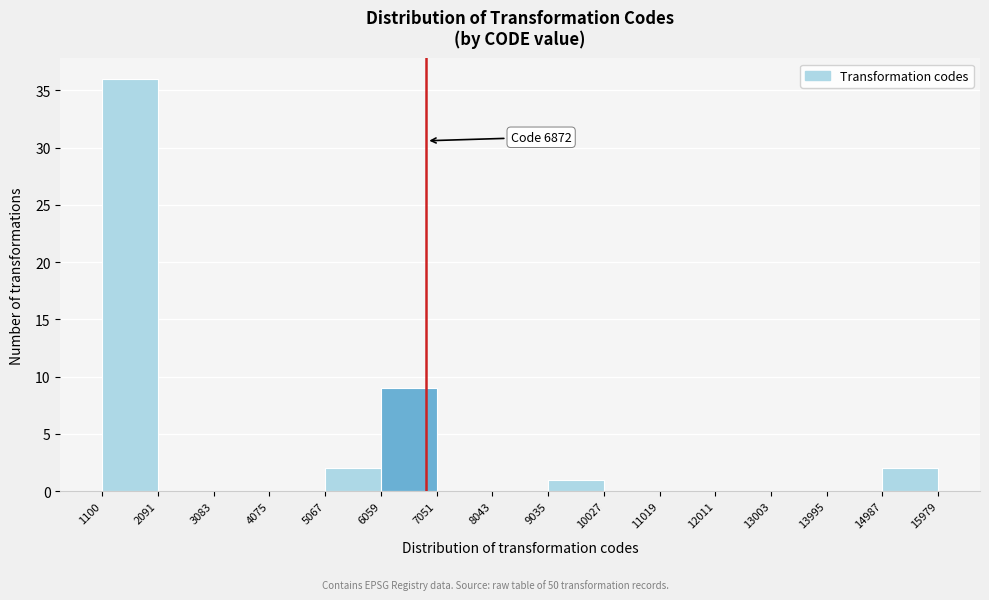

Which range on the x-axis has the tallest bar?

1100 to 2091